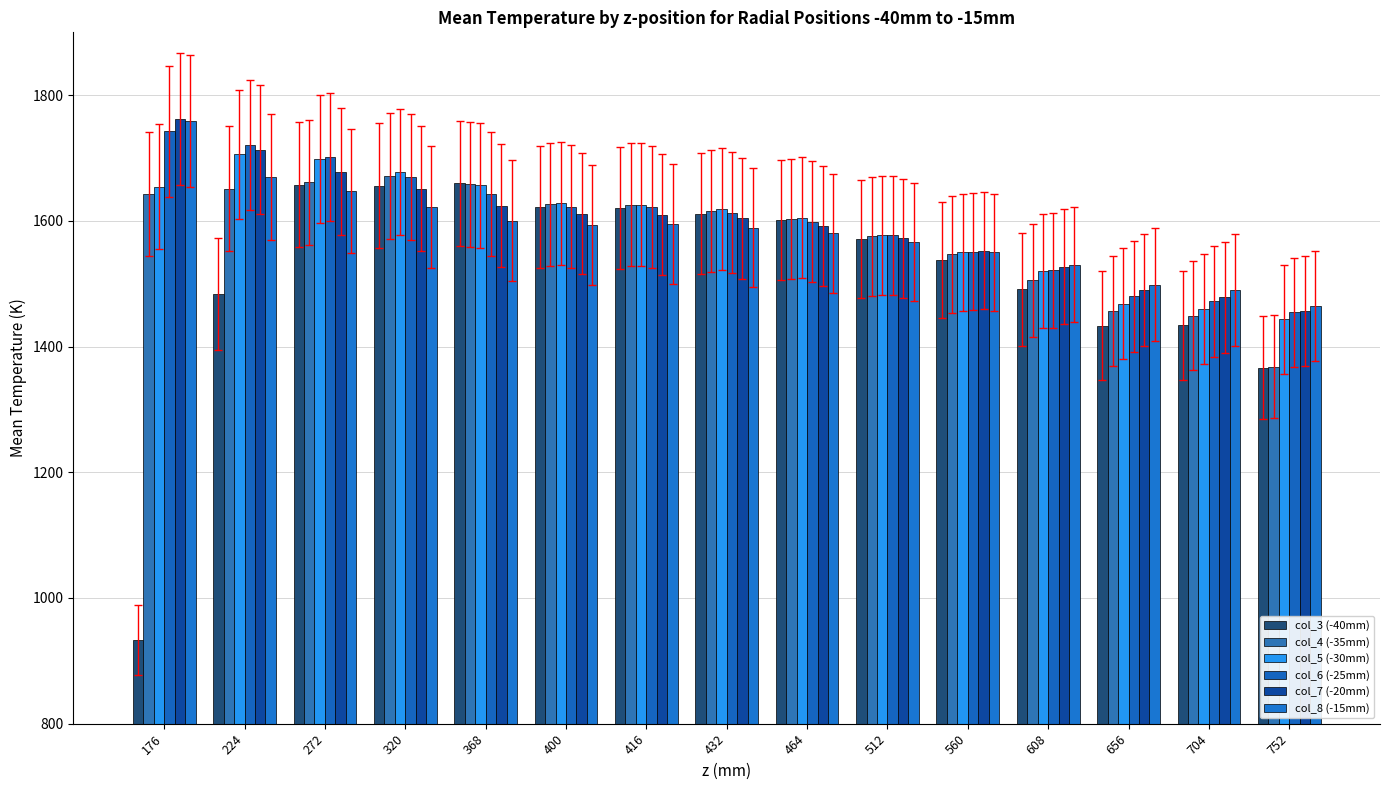

Reading right to left, list all the values displayed in this chart.

col_3 (-40mm): 1366.2	1433.6	1433.5	1490.9	1538.2	1570.8	1601.5	1611.6	1619.9	1622.5	1659.9	1655.7	1657.1	1483.3	933.1
col_4 (-35mm): 1367.8	1449.1	1456.7	1505.2	1546.6	1575.5	1603.1	1616.3	1625.6	1626.2	1658.4	1670.9	1661.4	1651.1	1643.2
col_5 (-30mm): 1443.6	1460.3	1468.1	1520.3	1549.7	1577.4	1604.8	1619.5	1625.7	1628.0	1656.7	1678.0	1698.4	1706.0	1654.3
col_6 (-25mm): 1454.4	1472.2	1480.0	1521.5	1550.9	1576.9	1598.7	1613.2	1621.6	1622.6	1642.7	1669.5	1702.1	1720.3	1742.3
col_7 (-20mm): 1456.1	1478.3	1489.9	1527.0	1552.7	1572.0	1591.7	1603.8	1610.0	1611.4	1624.1	1651.4	1678.1	1713.3	1762.2
col_8 (-15mm): 1464.7	1490.0	1498.1	1530.3	1550.2	1566.6	1580.4	1589.4	1595.1	1592.9	1600.3	1621.8	1647.1	1669.3	1758.7